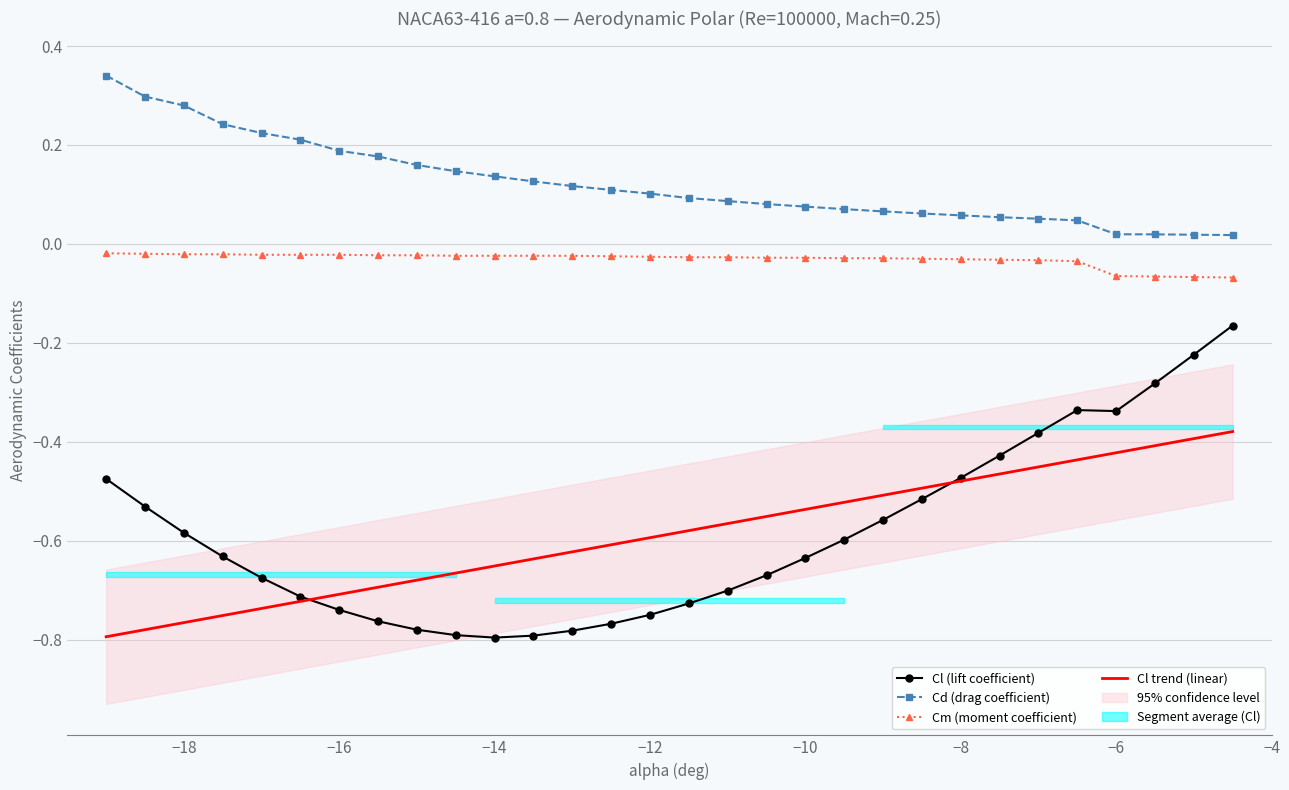

True or false: Cl (lift coefficient) and Cm (moment coefficient) intersect in this chart.

False